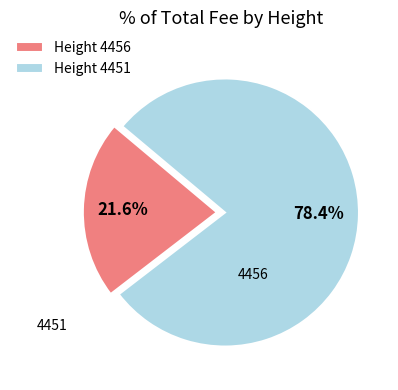

Is the sum of Height 4451 and Height 4456 greater than half?

Yes